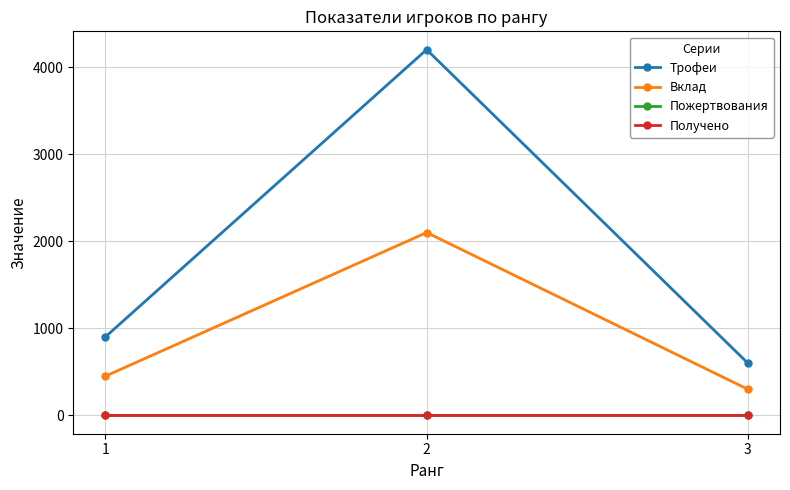

Is this an area chart (filled region under the line)?

No